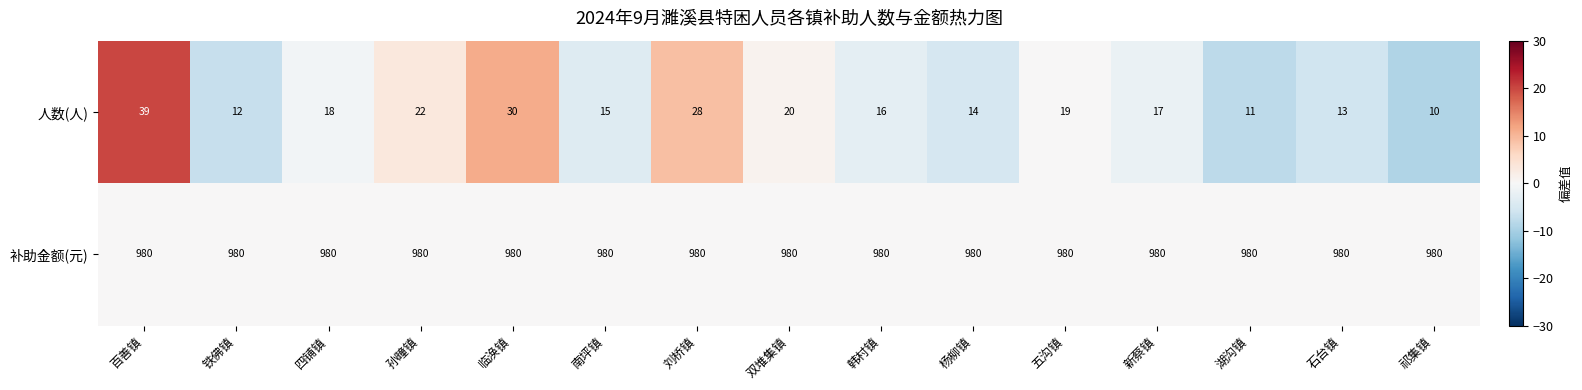

What is the approximate value of 补助金额(元) at 新蔡镇?

980